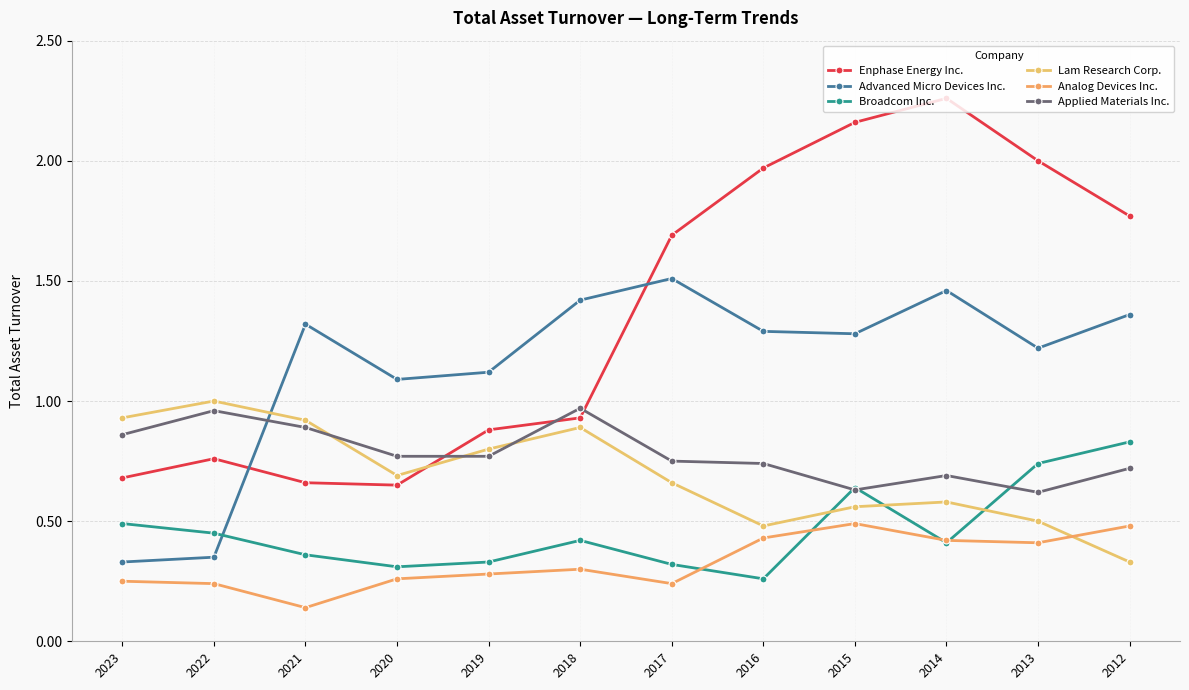

What are all the series names shown in the legend?

Enphase Energy Inc., Advanced Micro Devices Inc., Broadcom Inc., Lam Research Corp., Analog Devices Inc., Applied Materials Inc.